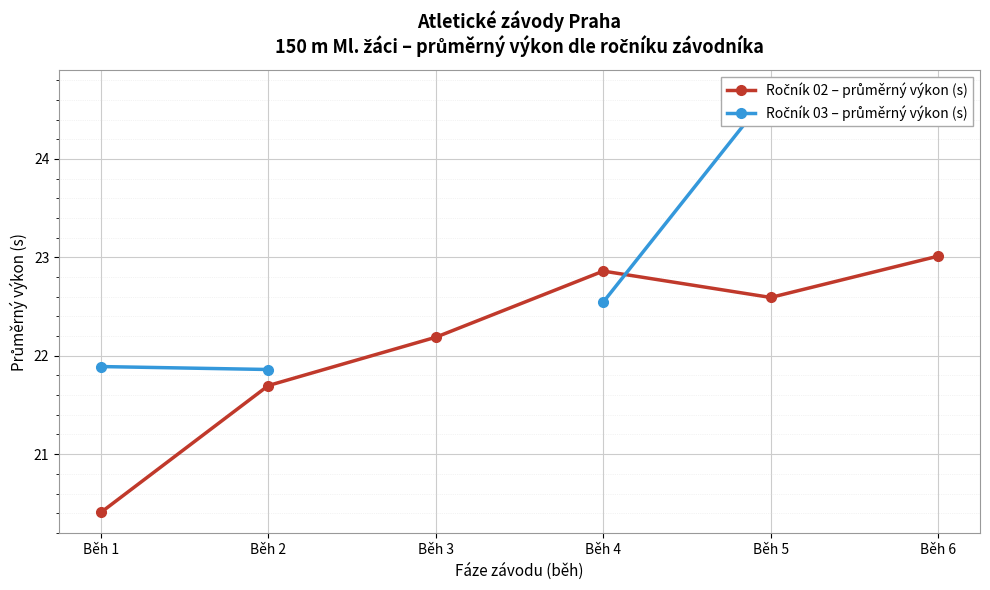

At which category does Ročník 02 – průměrný výkon (s) reach its first local valley?

Běh 5